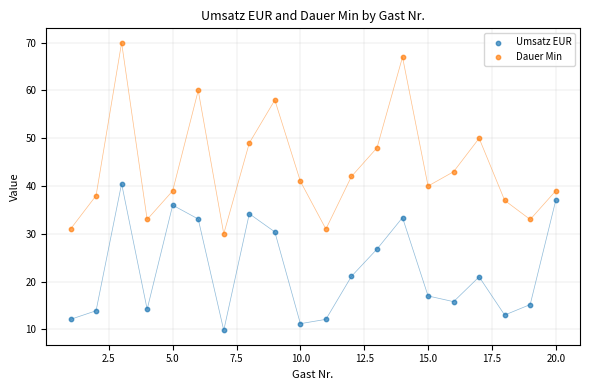

Which series has the widest spread of Y values?

Dauer Min